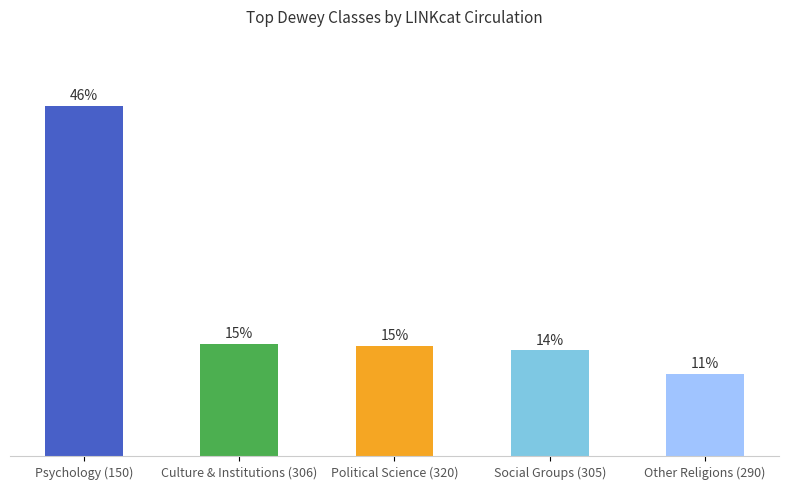

Does the chart contain any negative values?

No